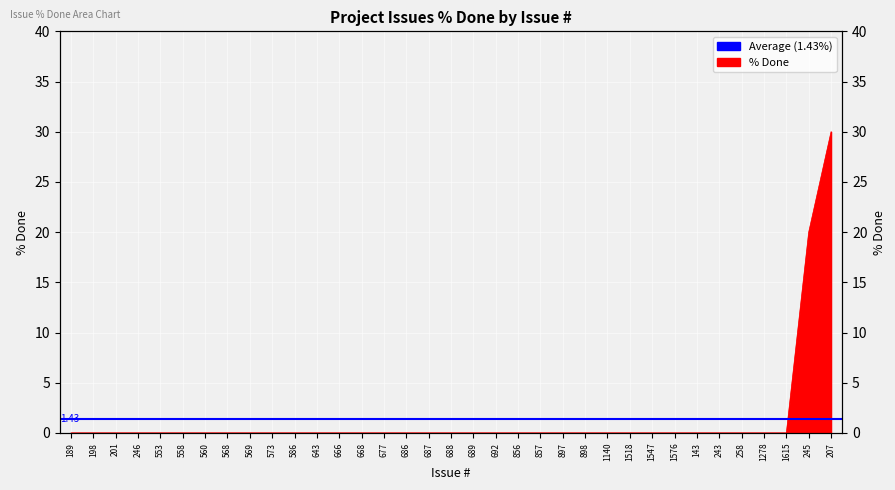

Is it true that the value at 1576 is -13?

False